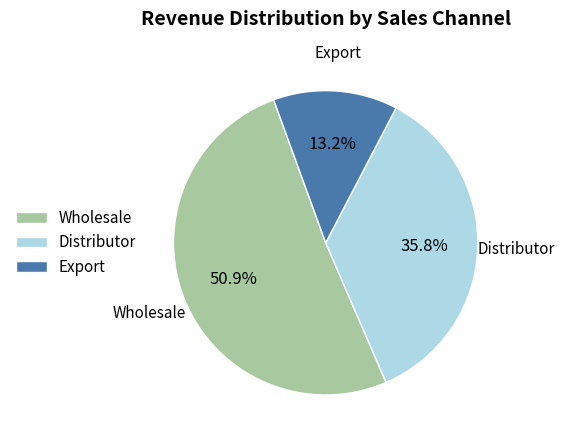

Rank the categories by value from lowest to highest.

Export, Distributor, Wholesale